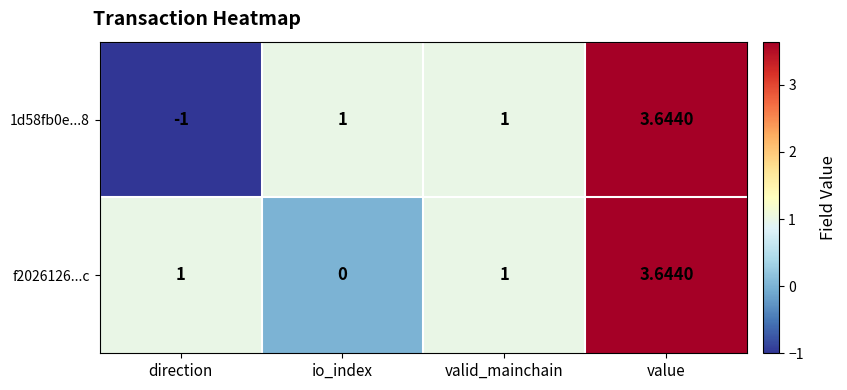

Which category has the lowest value across all series?

direction